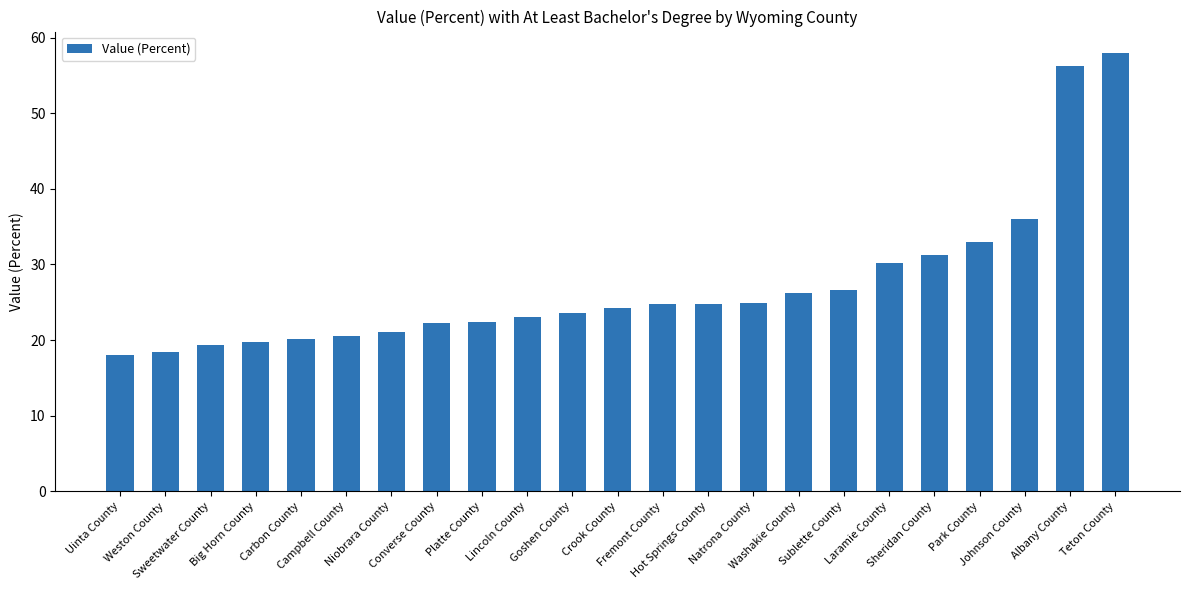

What is the minimum value shown in the chart?

18.0